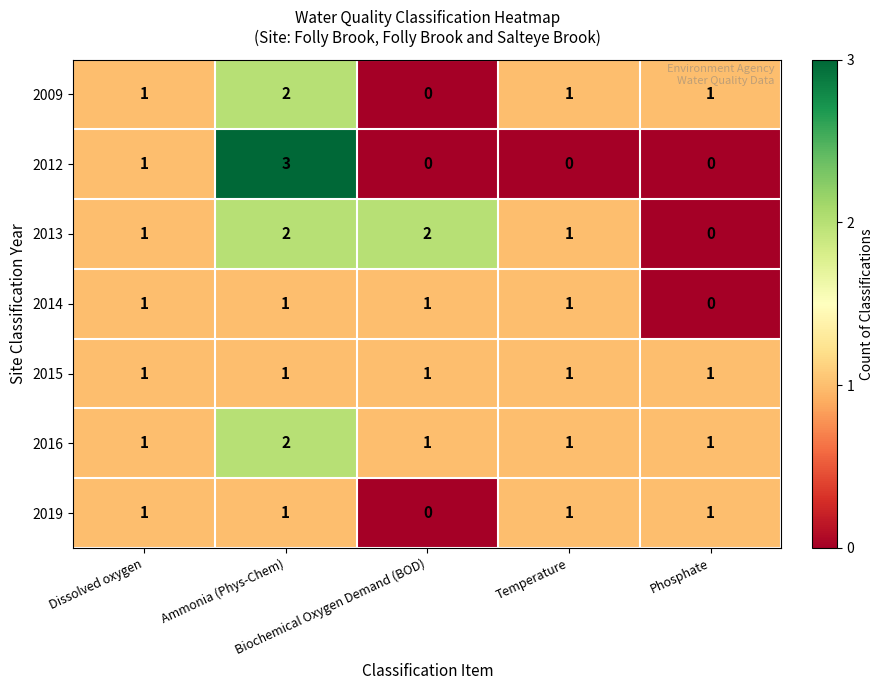

What is the sum of all 2013 values?

6